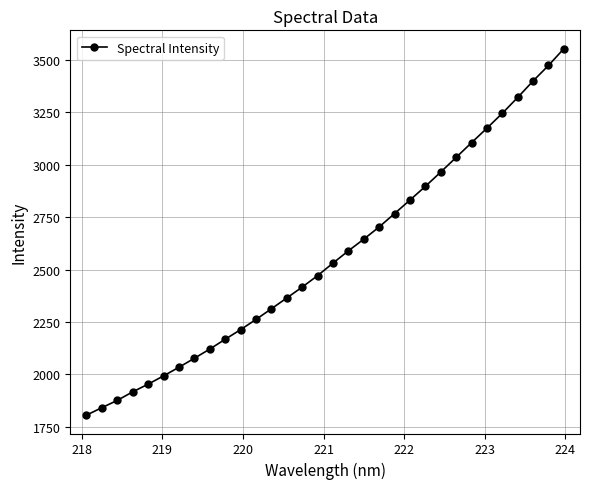

How many data points are less than 2531?

16